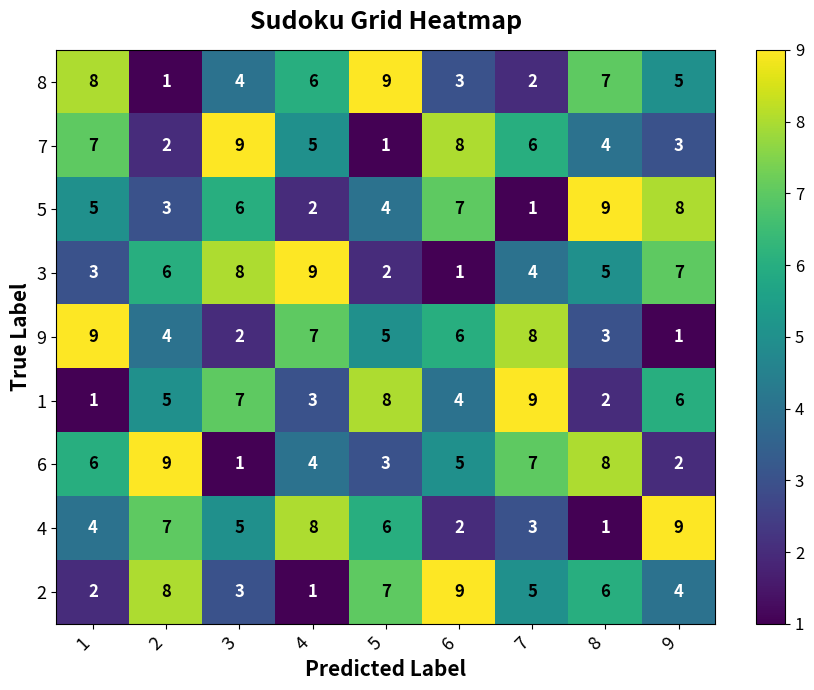

What is the sum of the 8 values at 2 and 7?

3